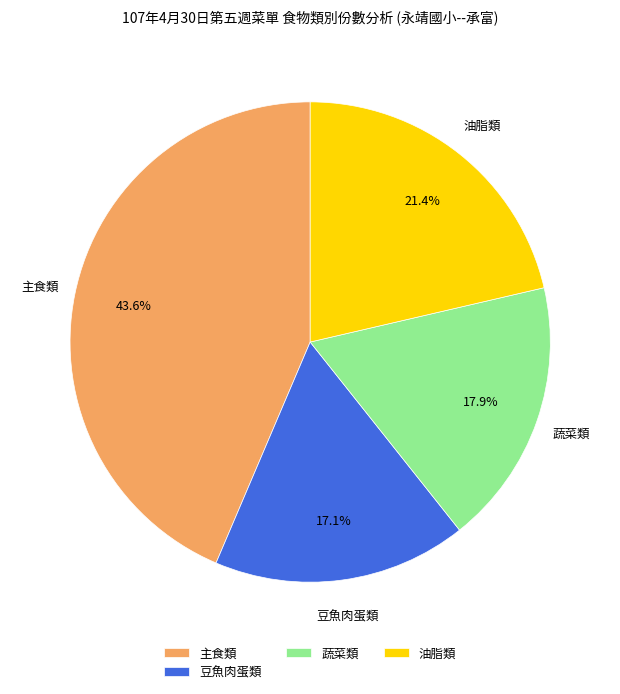

To the nearest percent, what is the average slice percentage?

25%